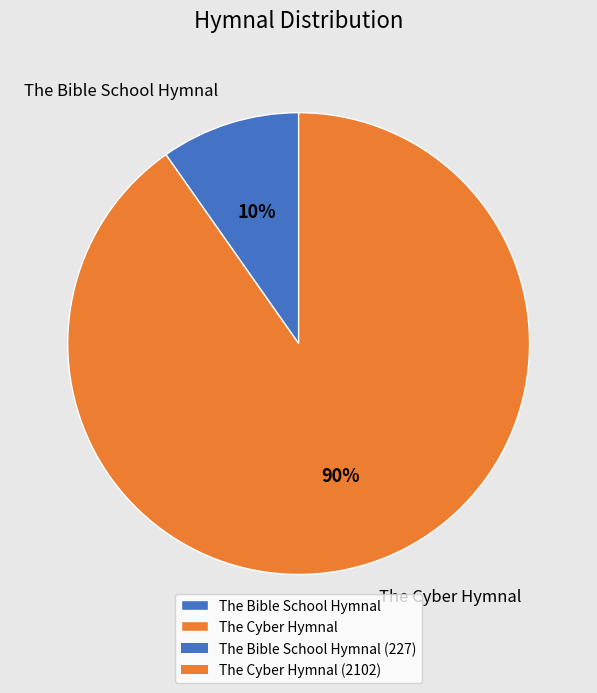

To the nearest percent, what is the combined percentage of The Cyber Hymnal and The Bible School Hymnal?

100%